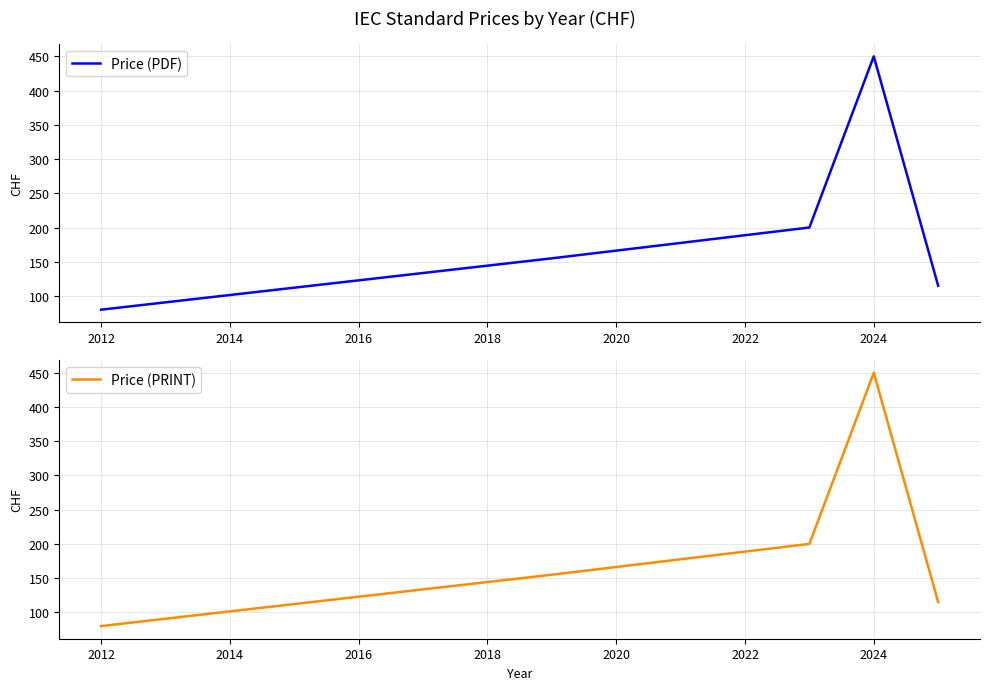

Reading left to right, transcribe all the data shown in this chart.

Price (PDF): 80	155	200	450	115
Price (PRINT): 80	155	200	450	115